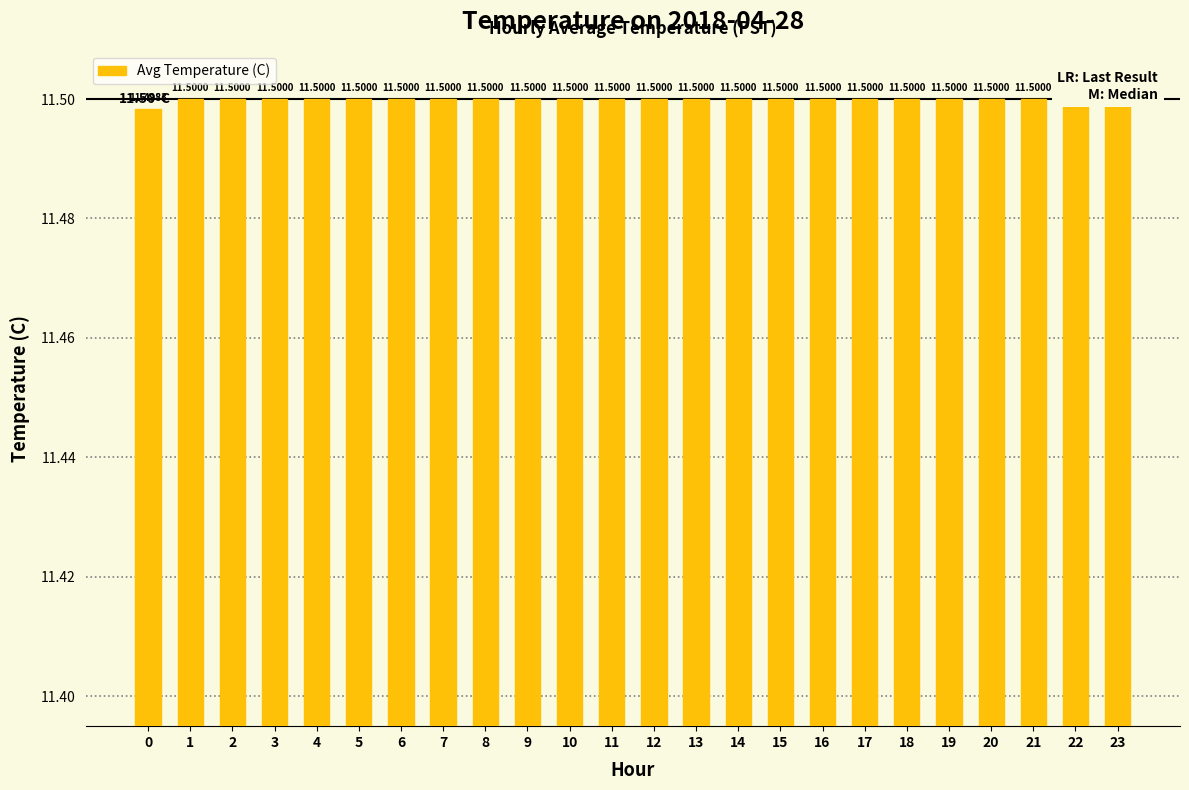

The chart shows a value of 19.3 at 4. True or false?

False